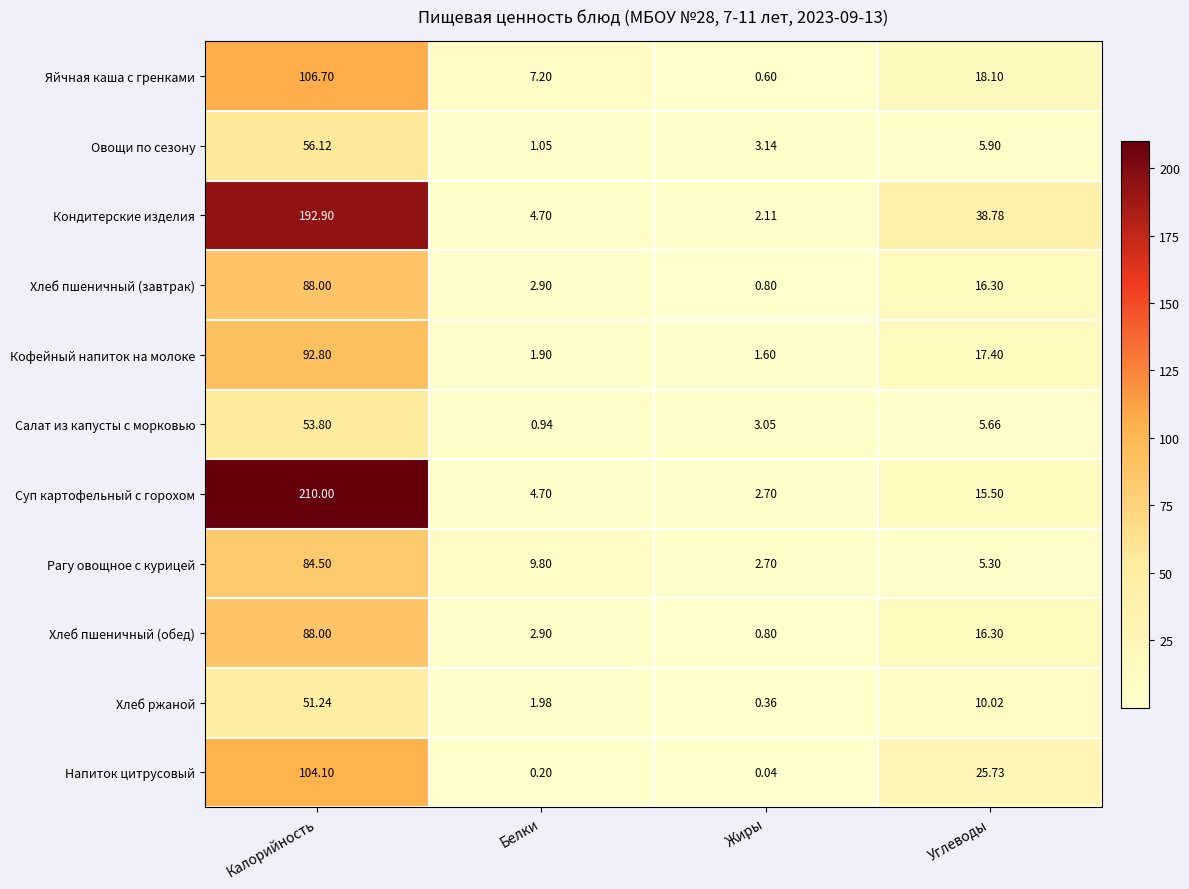

Where is Хлеб пшеничный (обед) nearest to the value 44?

Углеводы